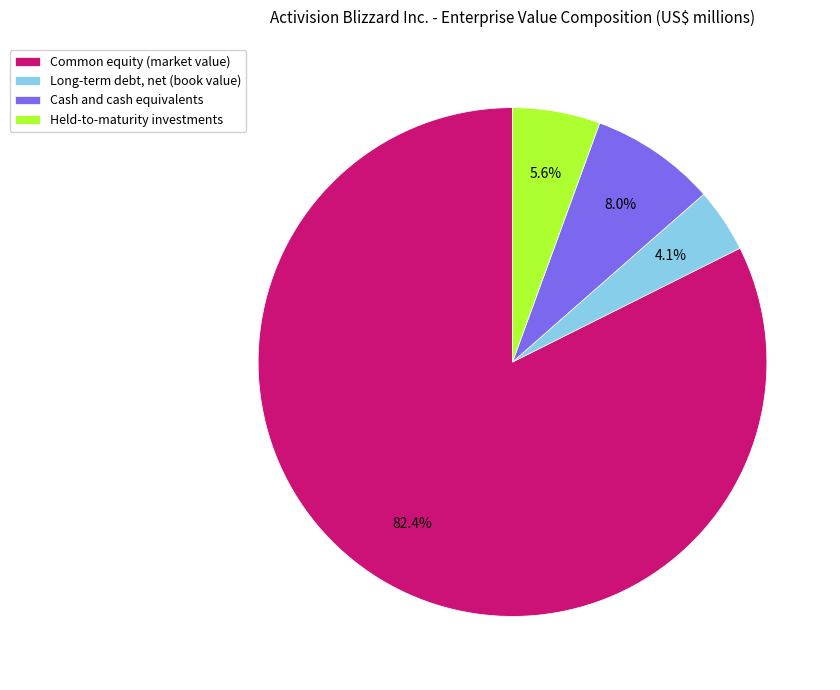

To the nearest percent, what is the average slice percentage?

25%